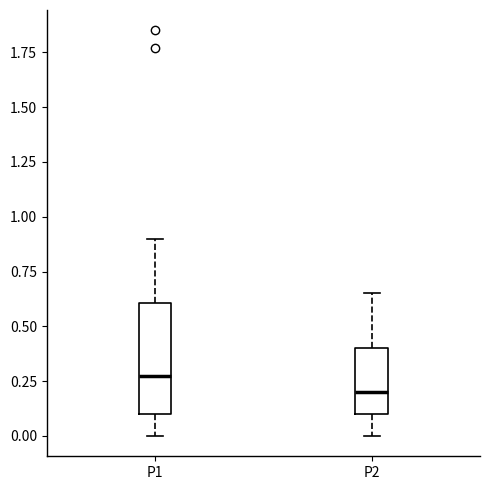

Reading left to right, transcribe this box plot: for each box, give where its median line is, the range the box spans, and where its two whiskers end, as read against the y-axis. The values are not printed on the chart, so give them approximately, as read against the axis.

P1: median 0.30, box 0.10 to 0.60, whiskers 0.00 to 0.90
P2: median 0.20, box 0.10 to 0.40, whiskers 0.00 to 0.65